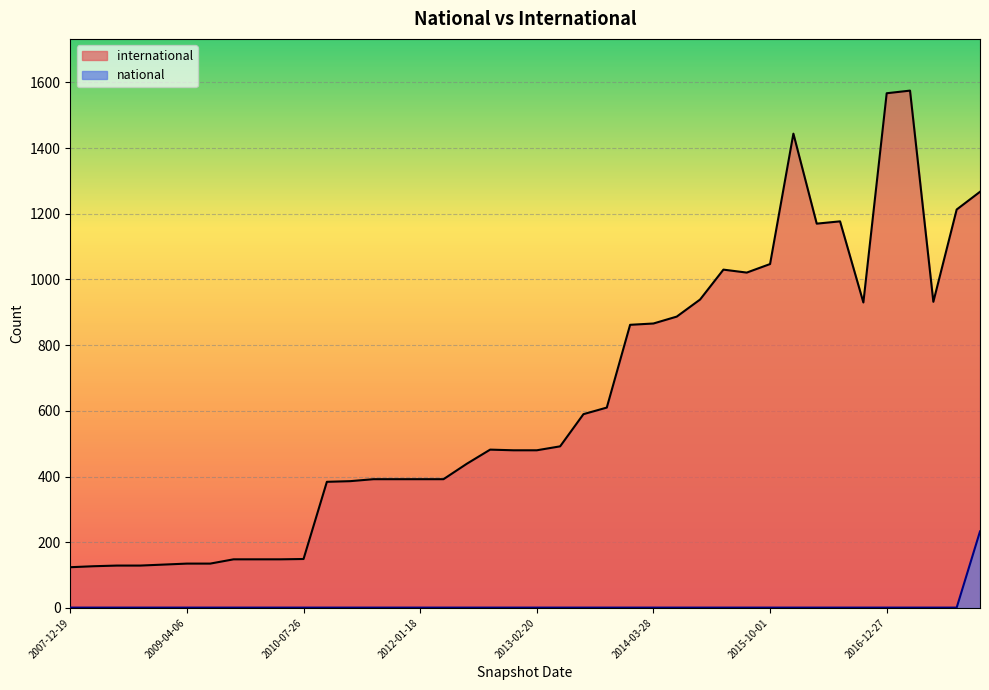

What is the value of the international point at the 39th from the left?

1213